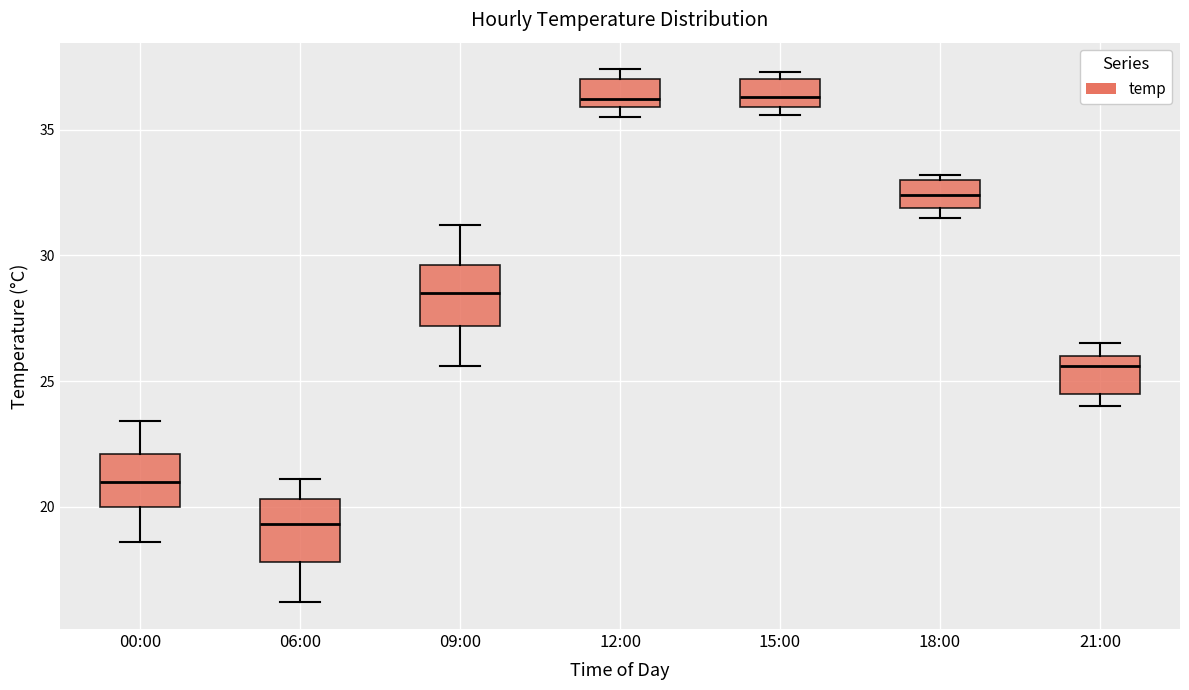

Where is the upper edge of the box for 18:00 on the y-axis? The values are not printed on the chart, so give them approximately, as read against the axis.

33.0